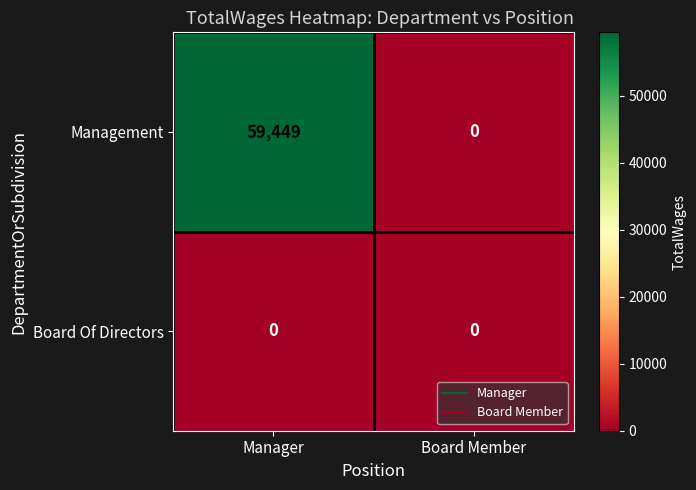

Which series has the largest total across all categories?

Management